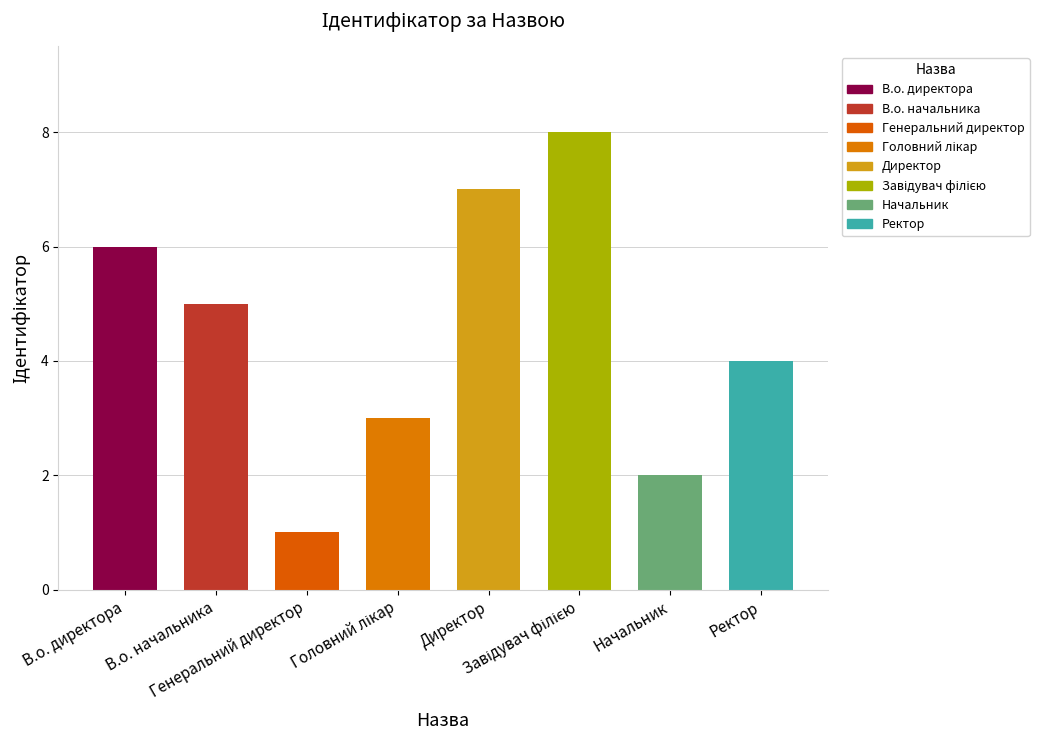

Are the bars grouped side by side (vs. stacked)?

No